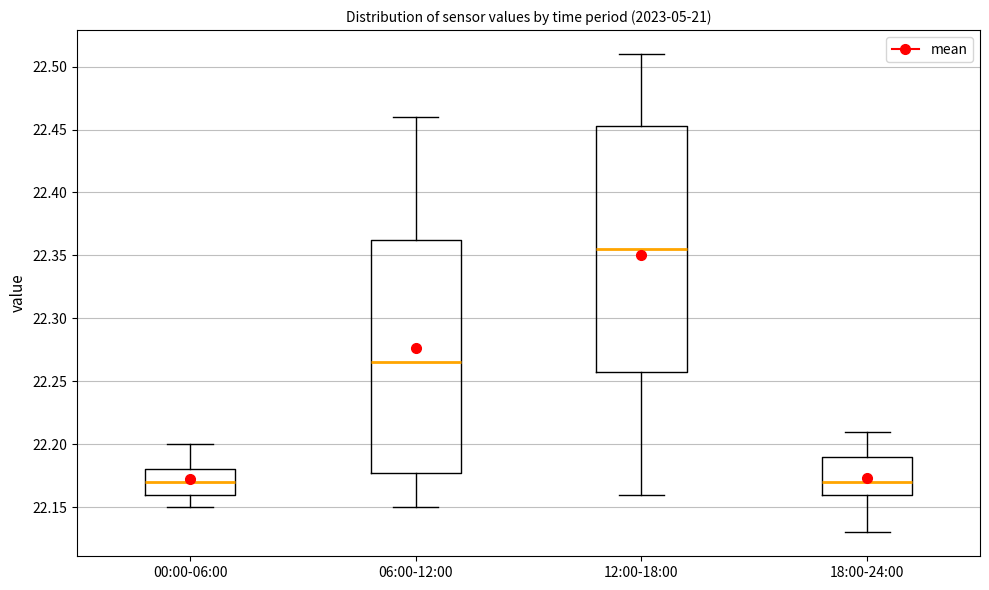

Where does the median line of the box for 06:00-12:00 sit on the y-axis? The values are not printed on the chart, so give them approximately, as read against the axis.

22.265